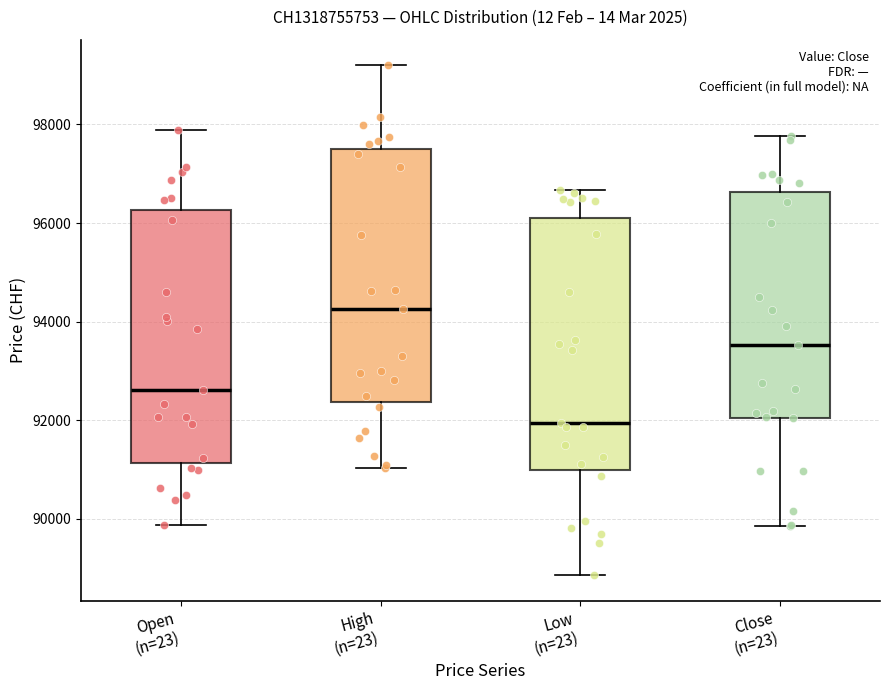

Reading left to right, transcribe this box plot: for each box, give where its median line is, the range the box spans, and where its two whiskers end, as read against the y-axis. The values are not printed on the chart, so give them approximately, as read against the axis.

Open (n=23): median 92600, box 91200 to 96200, whiskers 89800 to 97800
High (n=23): median 94200, box 92400 to 97600, whiskers 91000 to 99200
Low (n=23): median 92000, box 91000 to 96200, whiskers 88800 to 96600
Close (n=23): median 93600, box 92000 to 96600, whiskers 89800 to 97800